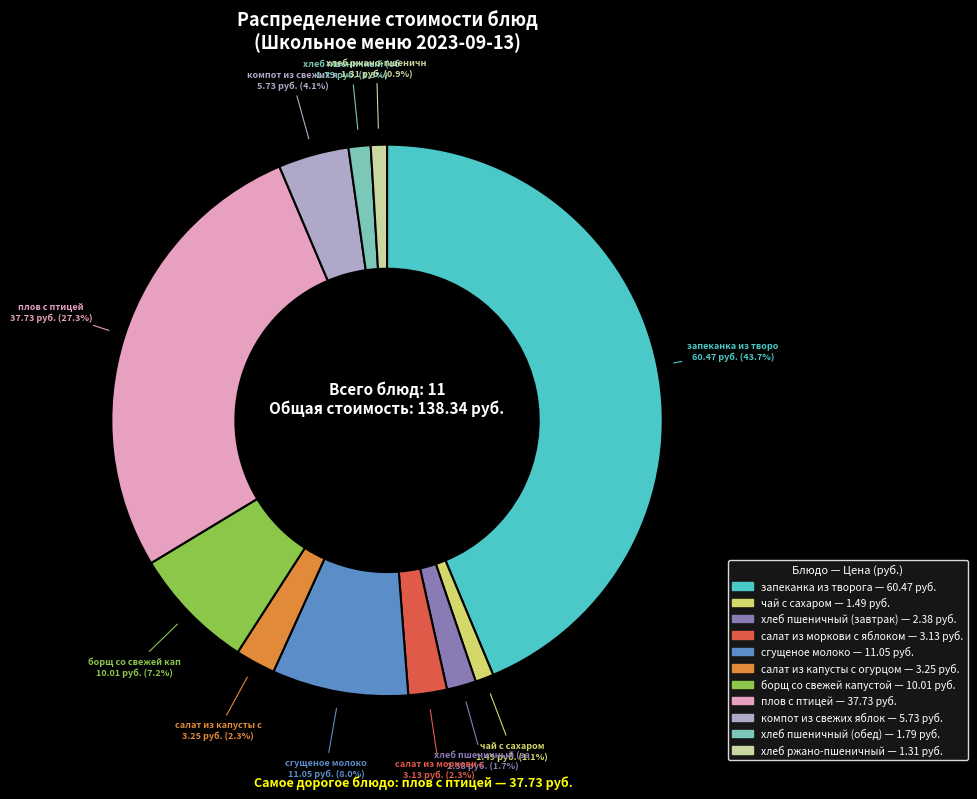

Is there a majority slice in this chart?

No